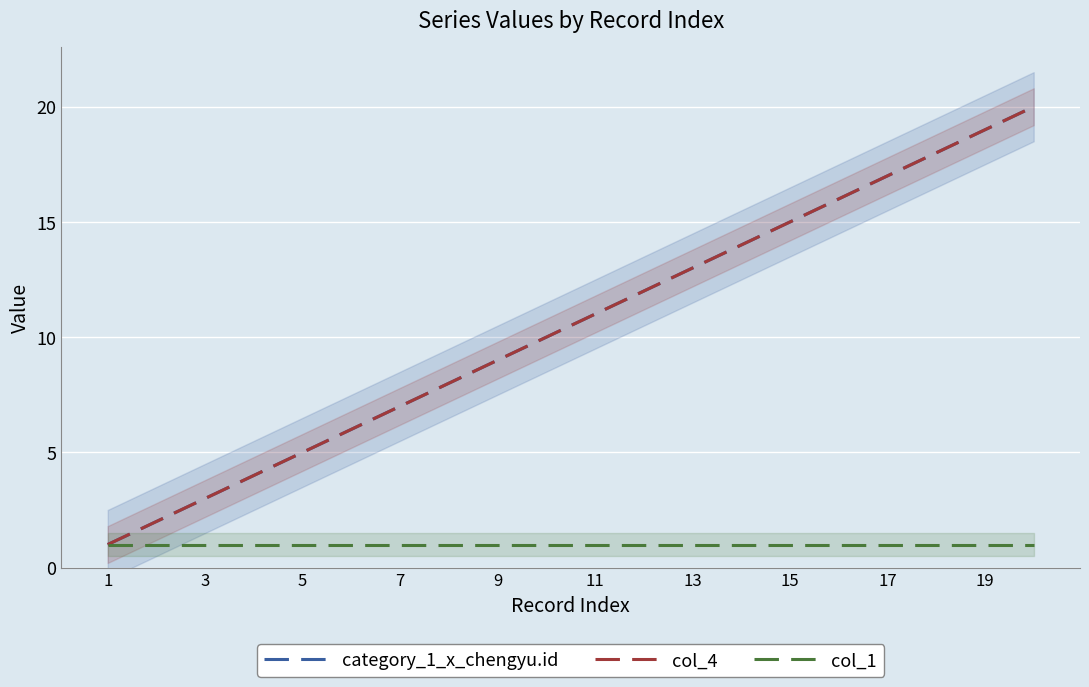

How many lines are shown in the chart?

3